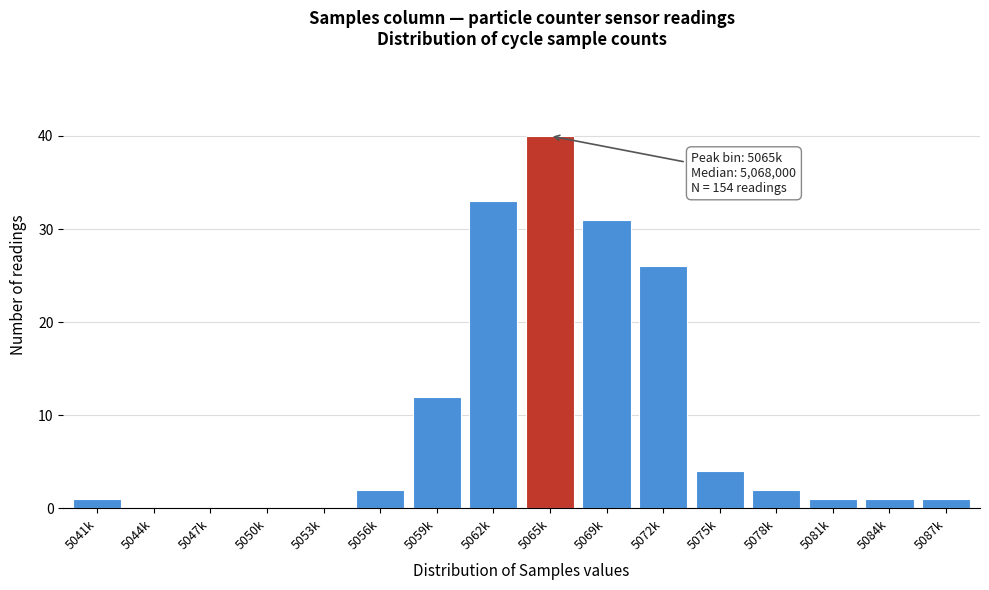

Reading right to left, what are all the values shown in this chart?

5087k=1	5084k=1	5081k=1	5078k=2	5075k=4	5072k=26	5069k=31	5065k=40	5062k=33	5059k=12	5056k=2	5053k=0	5050k=0	5047k=0	5044k=0	5041k=1